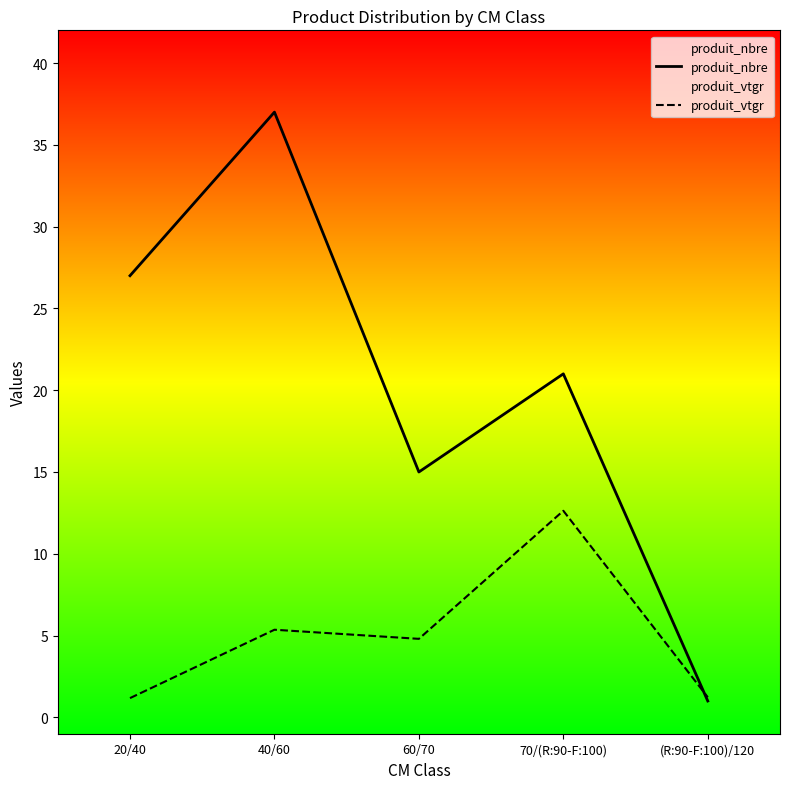

Reading left to right, list all the values displayed in this chart.

produit_nbre: 20/40=27.0	40/60=37.0	60/70=15.0	70/(R:90-F:100)=21.0	(R:90-F:100)/120=1.0
produit_vtgr: 20/40=1.2	40/60=5.4	60/70=4.8	70/(R:90-F:100)=12.6	(R:90-F:100)/120=1.2